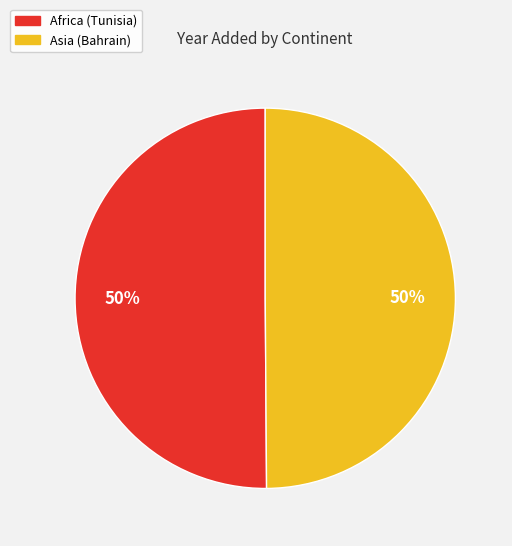

Approximately how many times larger is the value at Africa (Tunisia) compared to Asia (Bahrain)?

1.0